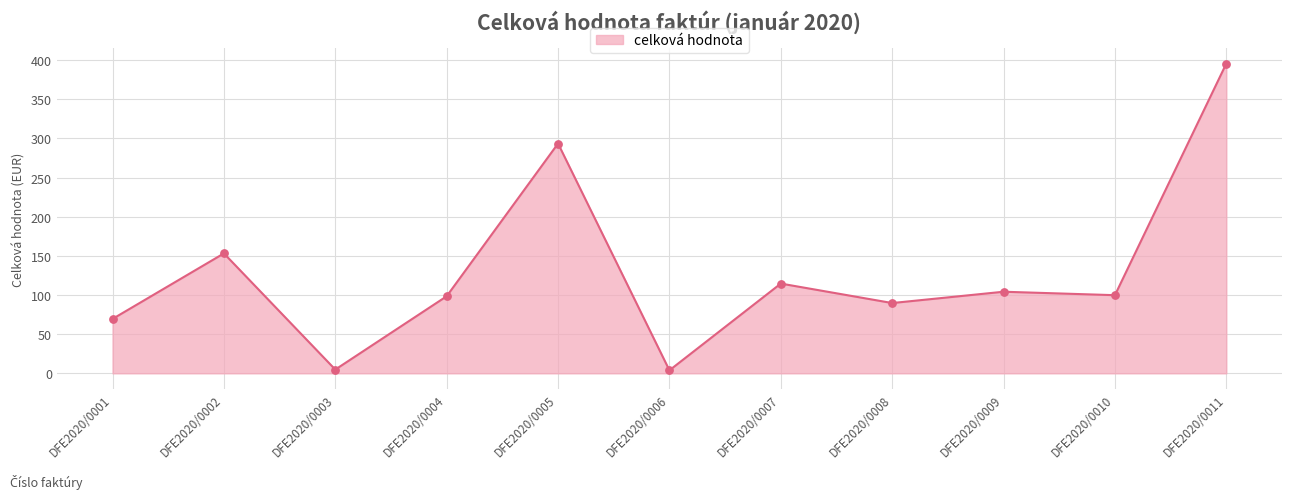

What is the ratio of the value at DFE2020/0003 to the value at DFE2020/0008?

0.1